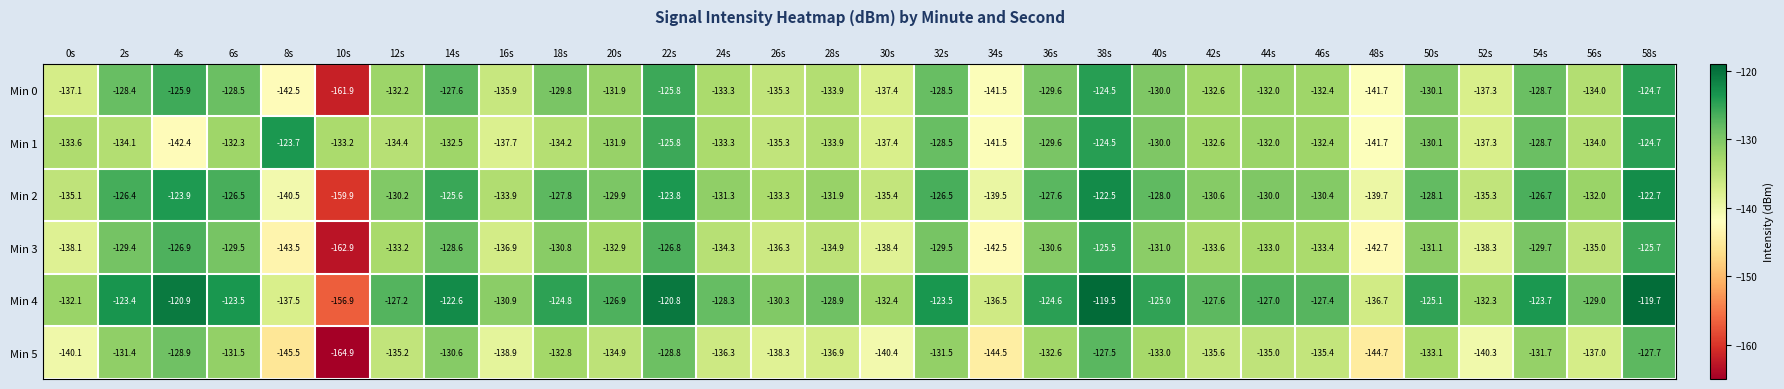

Read the Min 0 value at 56s.

-134.0